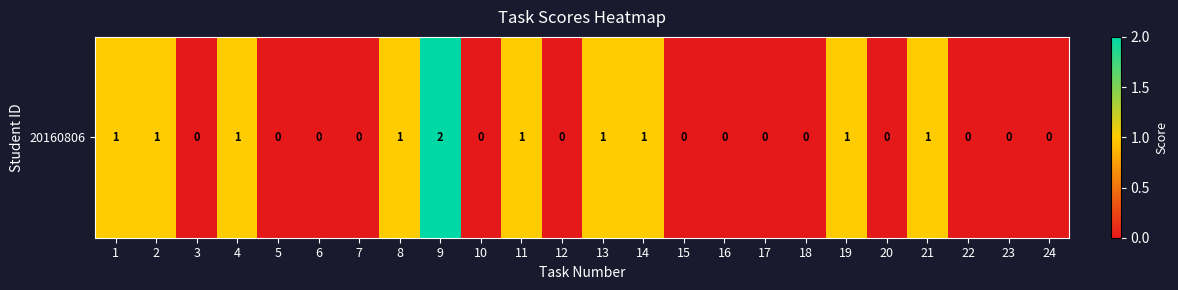

Is it true that the value at 22 is 0?

True